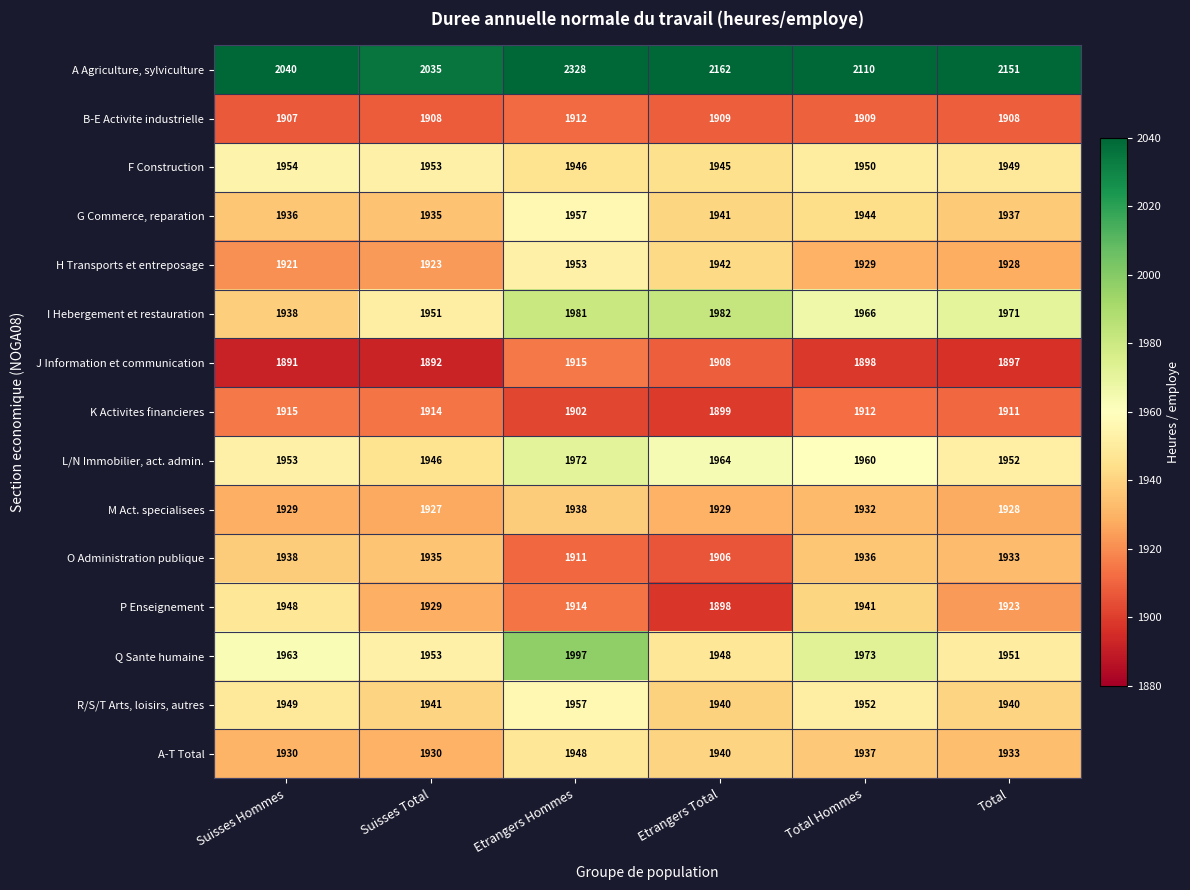

How many series are shown in this chart?

15